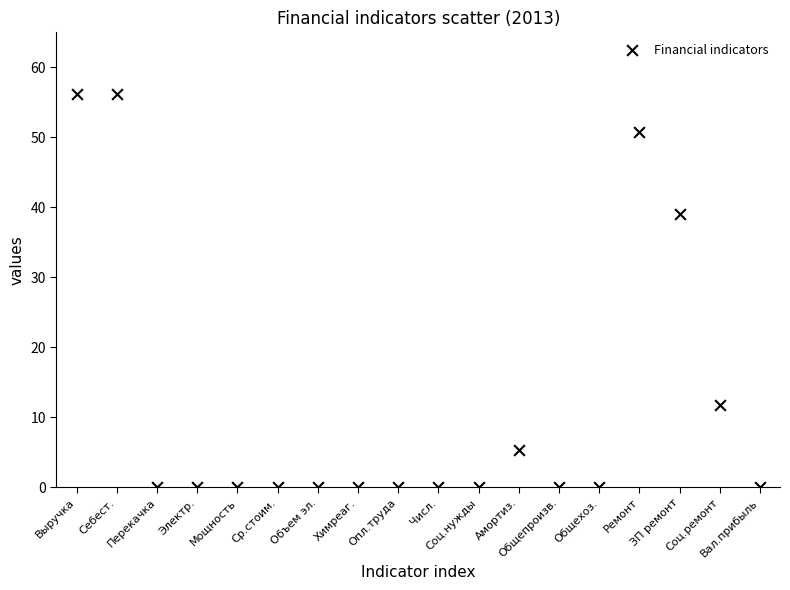

What is the range of Y values (max minus min)?

56.3